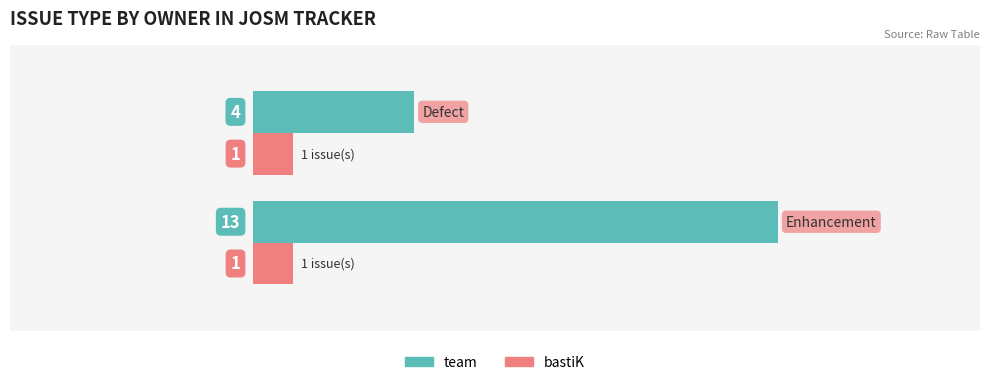

What is the sum of all team values?

17